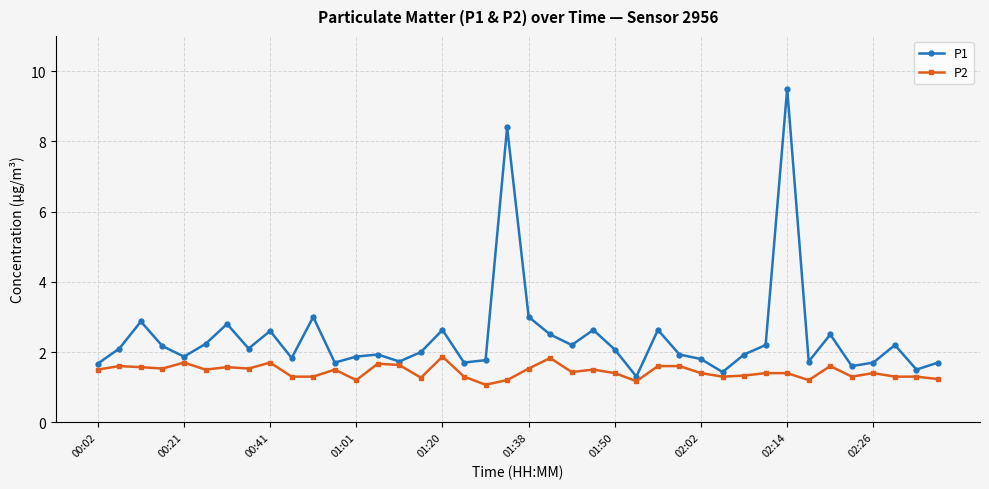

True or false: P1 and P2 intersect in this chart.

False